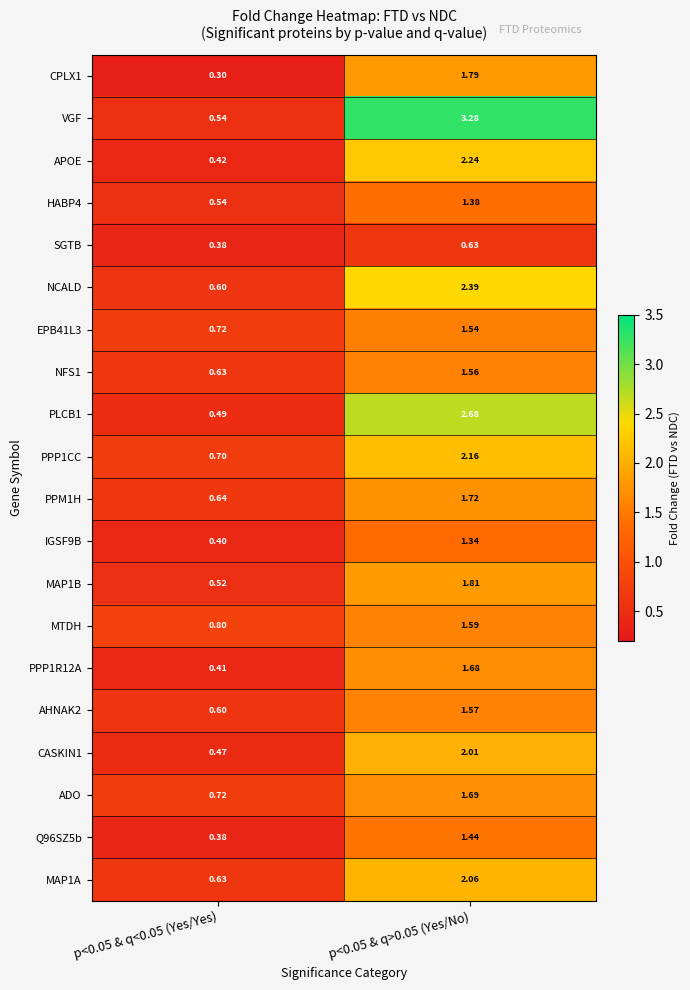

Is the value of APOE at p<0.05 & q<0.05 (Yes/Yes) greater than the value of PPP1R12A at p<0.05 & q<0.05 (Yes/Yes)?

Yes